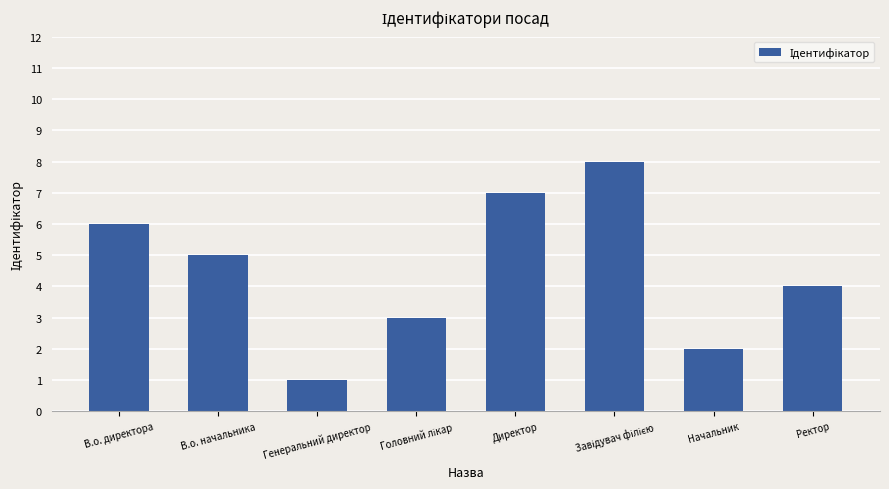

Reading left to right, extract all data points from this chart.

6	5	1	3	7	8	2	4